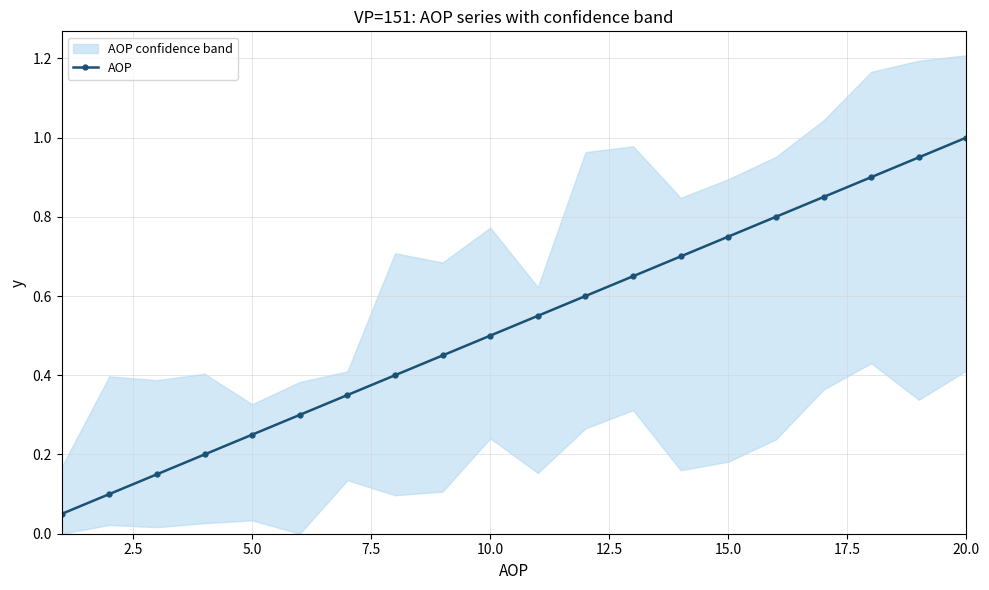

True or false: AOP has more than 0 points higher than both neighbors.

False